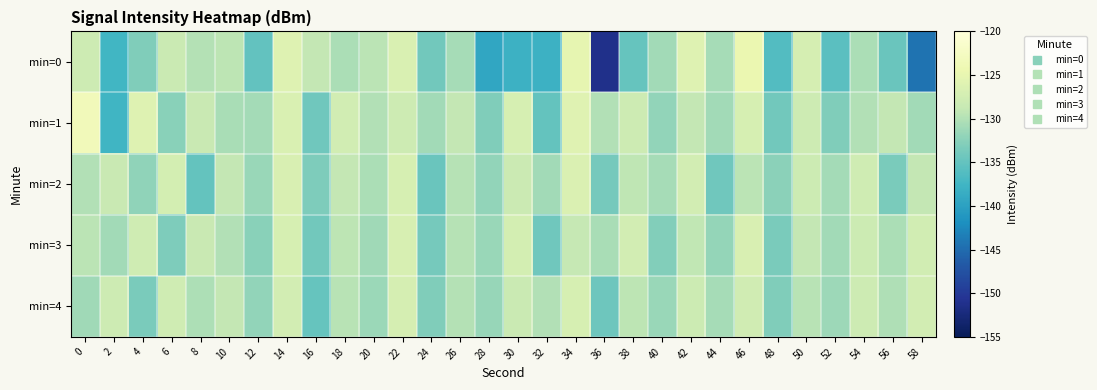

Reading left to right, extract all data points from this chart.

min=0: 0=-128.0	2=-137.5	4=-133.0	6=-128.3	8=-129.9	10=-129.4	12=-135.1	14=-126.1	16=-129.0	18=-130.4	20=-129.5	22=-126.6	24=-134.0	26=-130.7	28=-139.4	30=-138.0	32=-138.0	34=-125.2	36=-151.2	38=-134.8	40=-131.0	42=-126.1	44=-130.8	46=-124.5	48=-136.2	50=-127.2	52=-135.6	54=-130.5	56=-134.5	58=-144.5
min=1: 0=-123.3	2=-137.6	4=-126.1	6=-132.6	8=-128.5	10=-130.5	12=-130.8	14=-126.6	16=-134.1	18=-127.6	20=-130.0	22=-128.0	24=-131.0	26=-129.0	28=-133.0	30=-127.0	32=-135.0	34=-126.0	36=-130.0	38=-128.0	40=-132.0	42=-129.0	44=-131.0	46=-127.0	48=-134.0	50=-128.0	52=-133.0	54=-130.0	56=-129.0	58=-131.0
min=2: 0=-130.0	2=-128.5	4=-132.1	6=-127.3	8=-135.0	10=-129.0	12=-131.5	14=-126.8	16=-133.2	18=-128.9	20=-130.4	22=-127.1	24=-134.5	26=-129.8	28=-132.0	30=-128.3	32=-131.0	34=-126.5	36=-133.8	38=-129.2	40=-130.7	42=-127.5	44=-134.1	46=-129.5	48=-132.4	50=-128.1	52=-130.9	54=-127.8	56=-133.5	58=-129.0
min=3: 0=-129.5	2=-131.0	4=-127.8	6=-133.2	8=-128.6	10=-130.1	12=-132.5	14=-127.0	16=-134.0	18=-129.3	20=-131.2	22=-126.9	24=-133.7	26=-129.8	28=-131.5	30=-127.3	32=-134.2	34=-128.8	36=-130.6	38=-127.4	40=-132.9	42=-129.1	44=-131.8	46=-126.7	48=-133.4	50=-129.0	52=-131.0	54=-128.2	56=-130.5	58=-127.6
min=4: 0=-131.2	2=-128.0	4=-133.5	6=-127.9	8=-130.3	10=-129.0	12=-132.0	14=-127.5	16=-134.8	18=-129.6	20=-131.4	22=-127.2	24=-133.1	26=-129.9	28=-131.7	30=-128.4	32=-130.0	34=-127.0	36=-134.3	38=-129.4	40=-131.6	42=-128.2	44=-130.8	46=-127.7	48=-133.0	50=-129.7	52=-131.3	54=-128.0	56=-130.2	58=-127.5